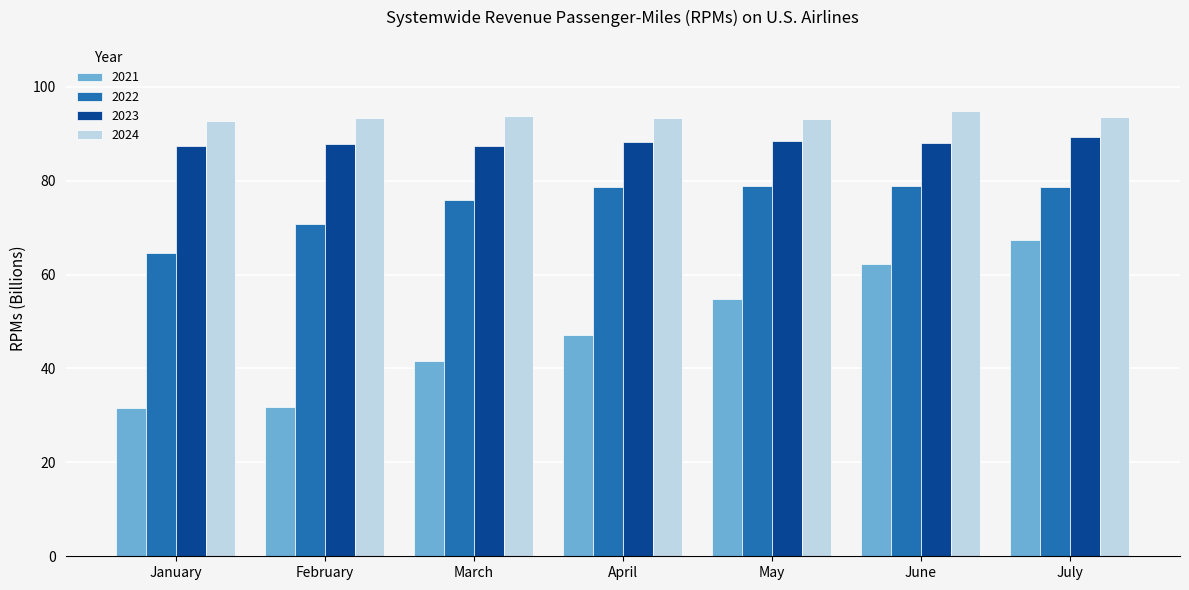

Which series has the largest total across all categories?

2024